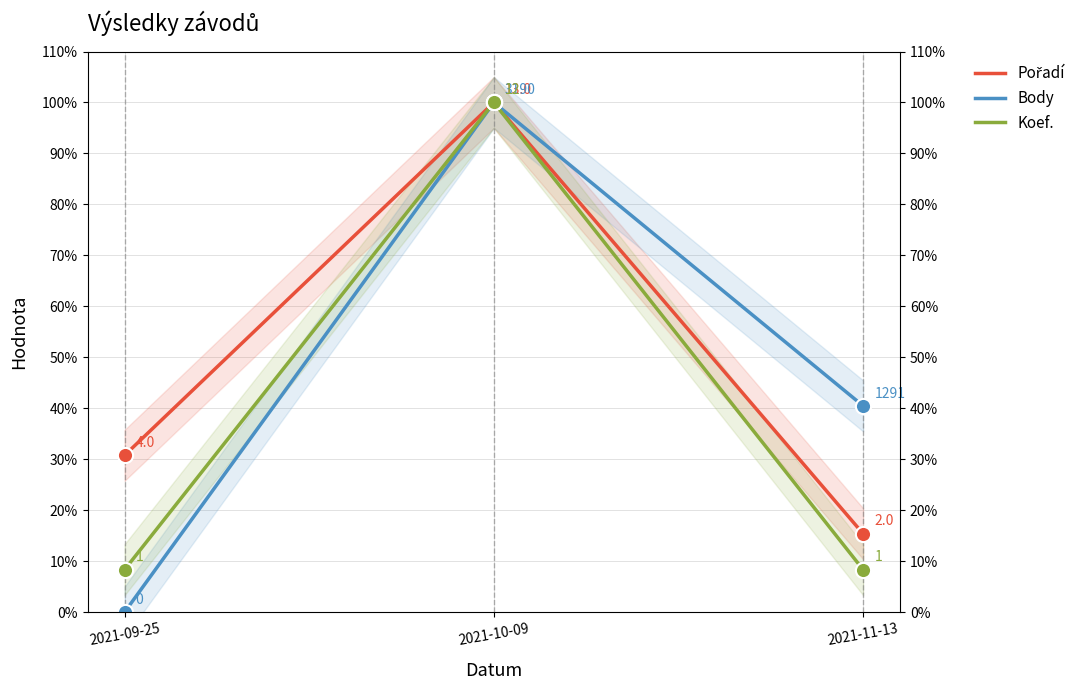

Which series has the largest Y range (max minus min)?

Body